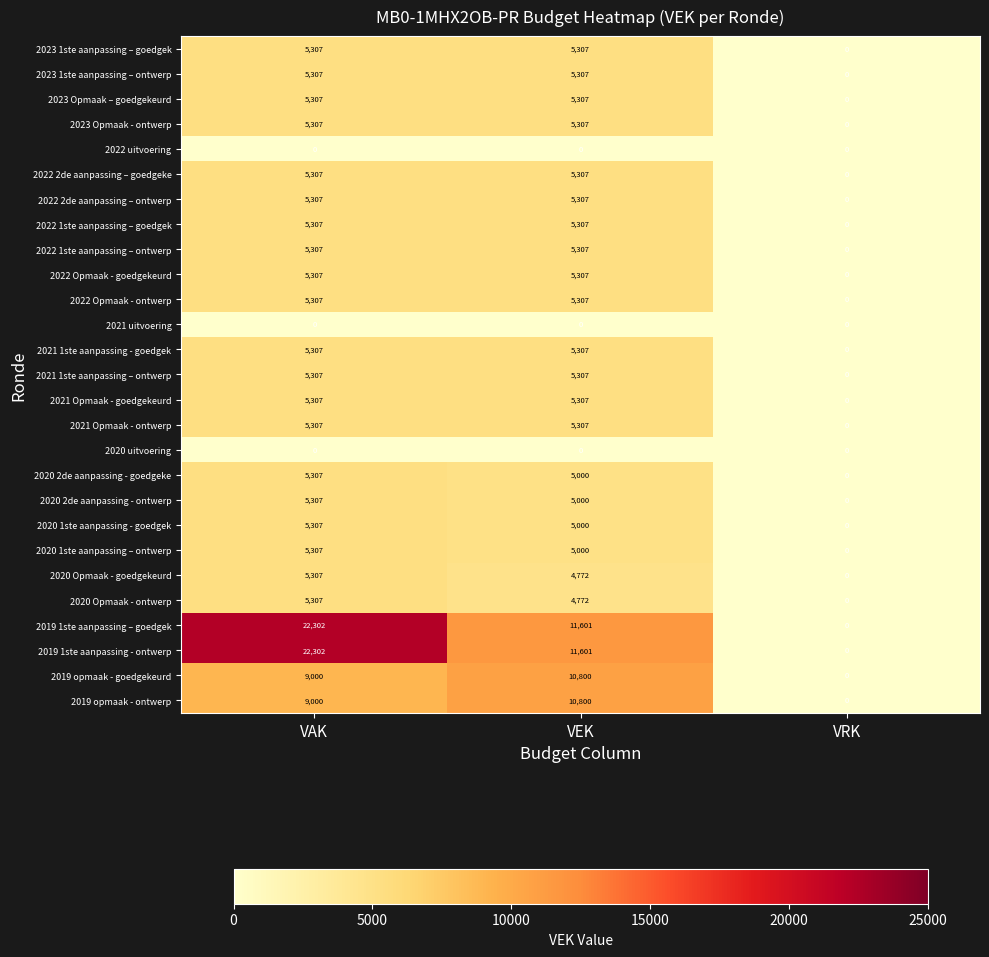

What is the spread (max minus min) of values at VAK?

22302